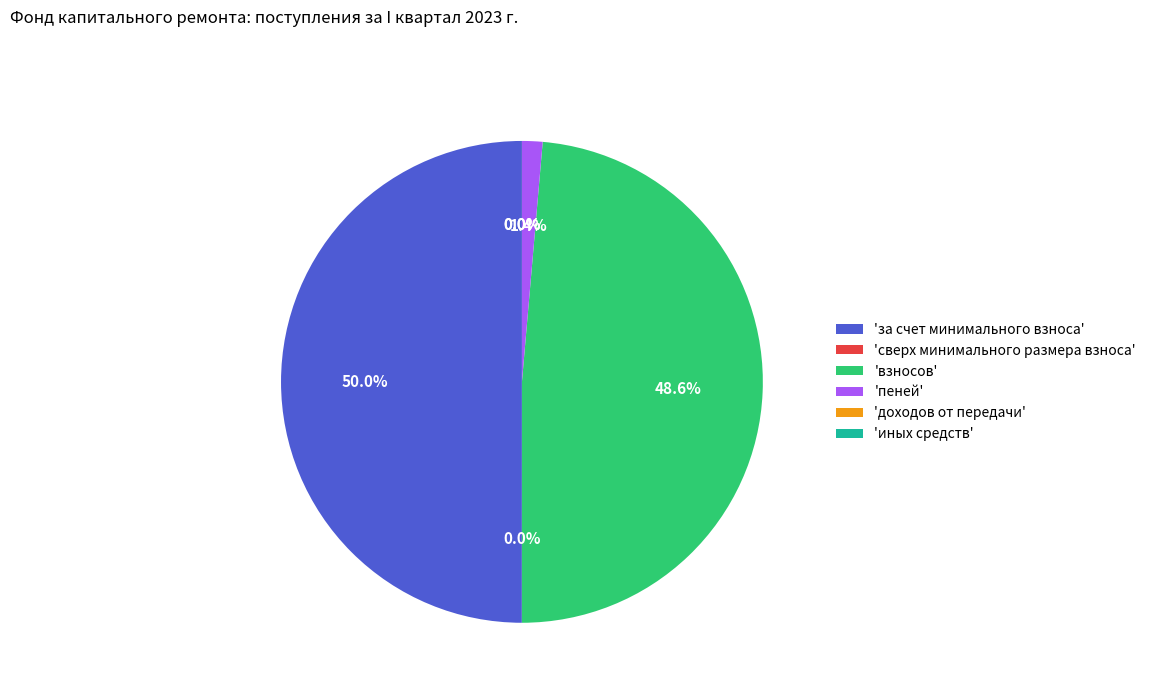

Which has a higher value, 'за счет минимального взноса' or 'взносов'?

'за счет минимального взноса'